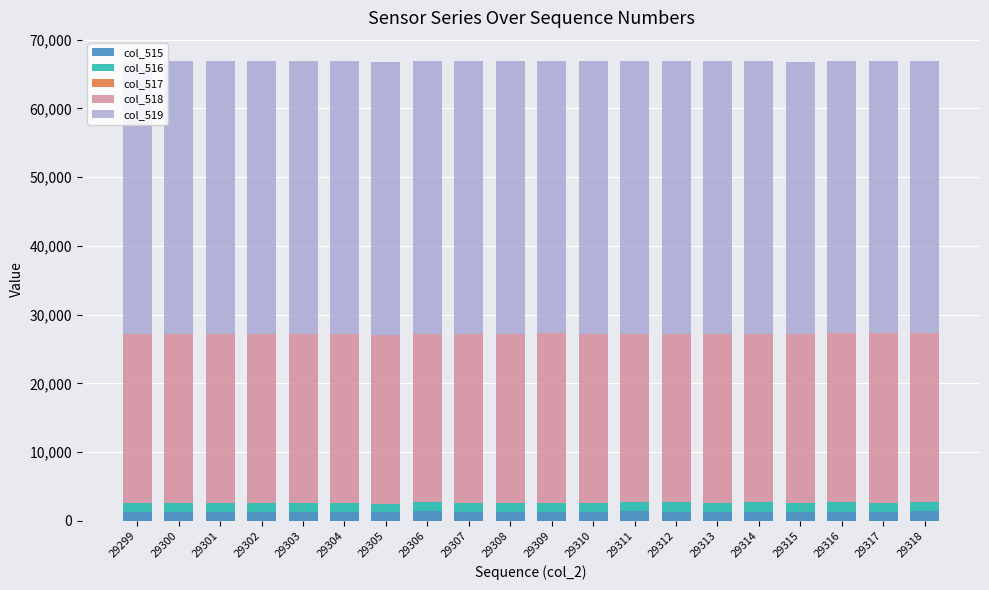

True or false: col_515 has a value of 1311 at 29302.

True